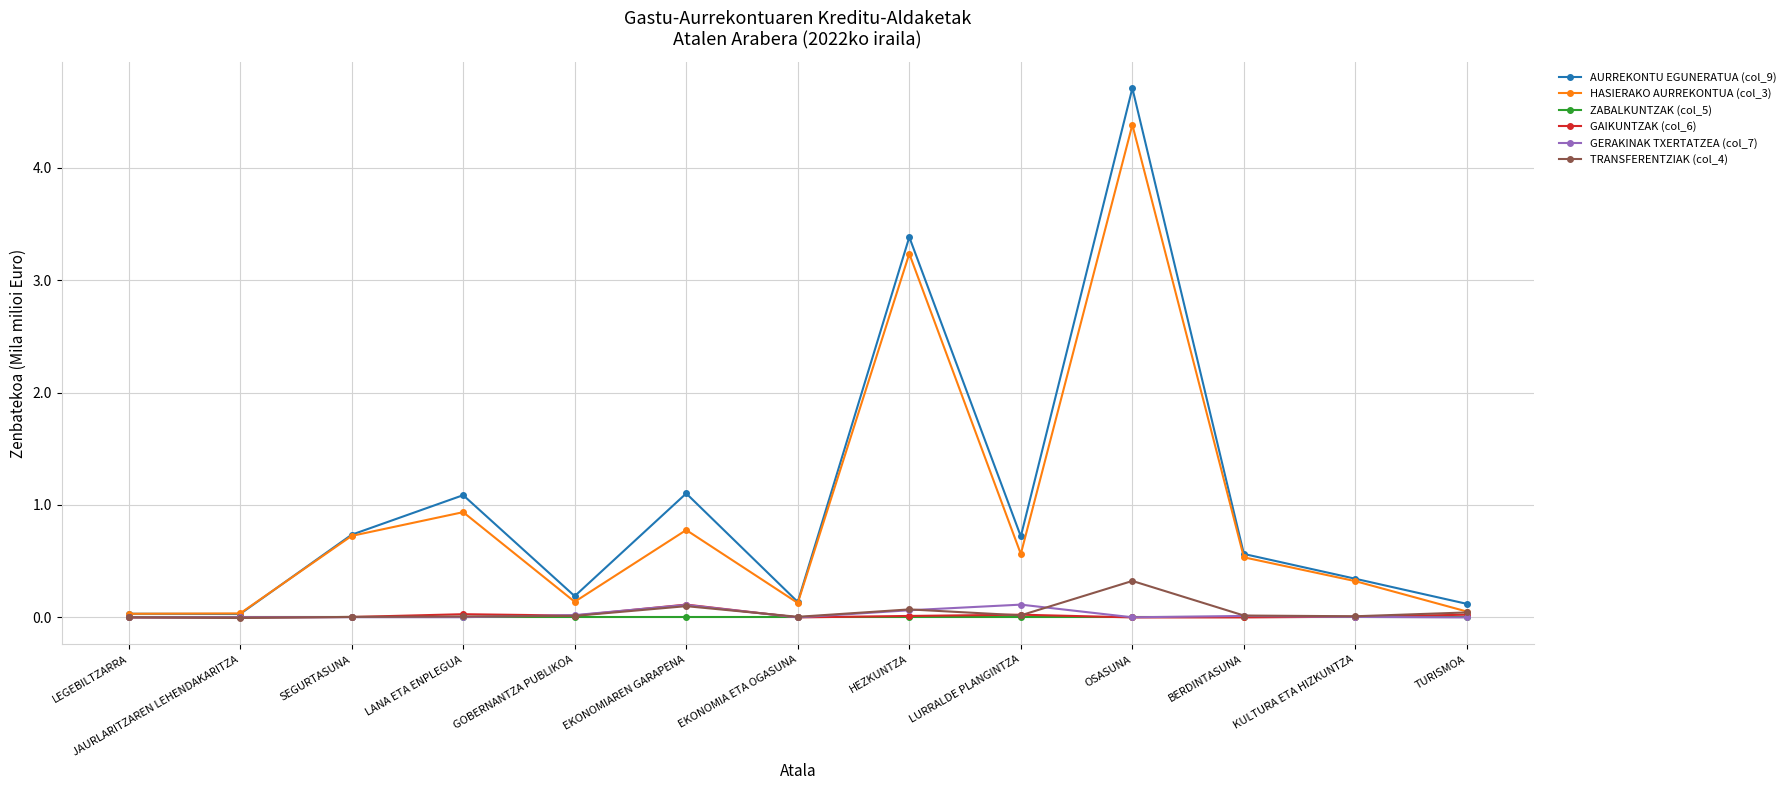

How many interior local peaks does the HASIERAKO AURREKONTUA (col_3) series have?

4